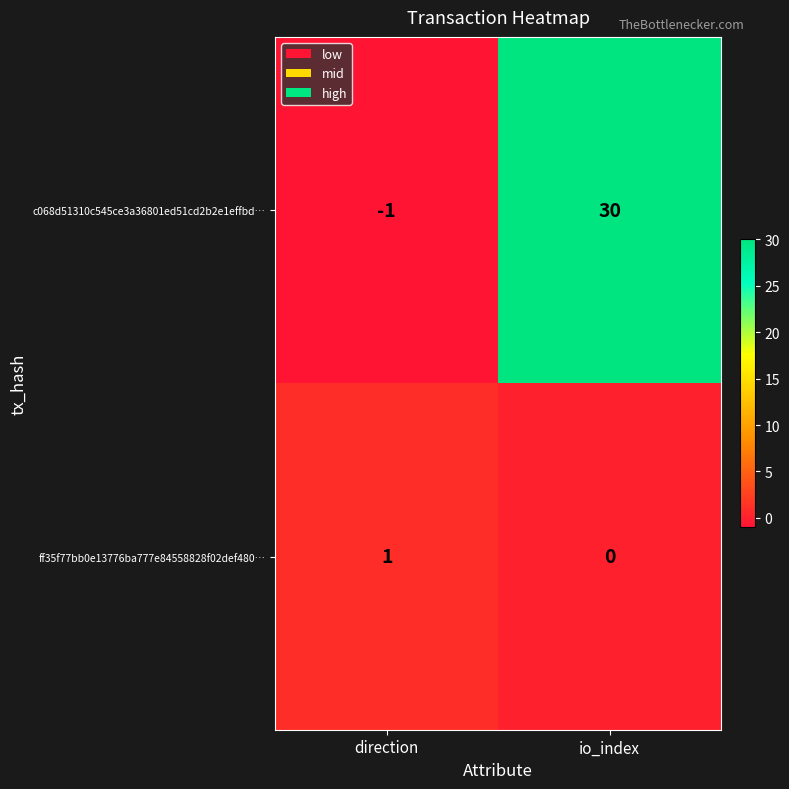

What is the spread (max minus min) of values at io_index?

30